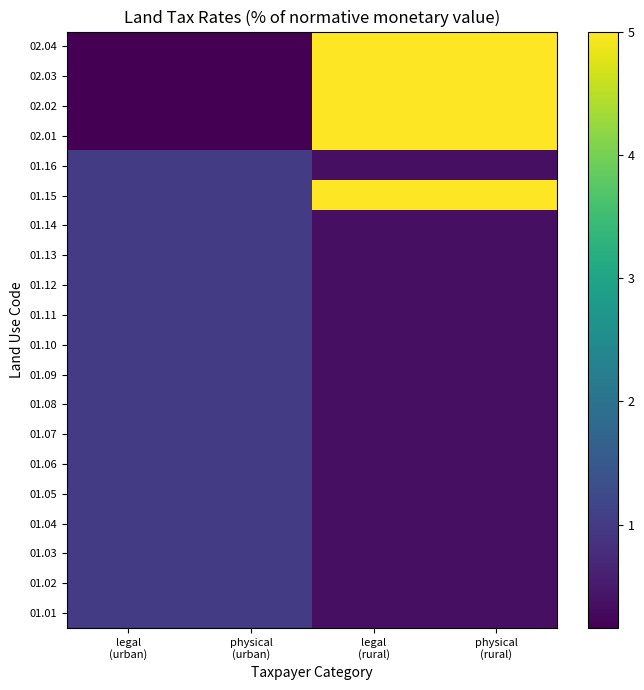

Reading left to right, what are all the values shown in this chart?

01.01: legal
(urban)=1.0	physical
(urban)=1.0	legal
(rural)=0.3	physical
(rural)=0.3
01.02: legal
(urban)=1.0	physical
(urban)=1.0	legal
(rural)=0.3	physical
(rural)=0.3
01.03: legal
(urban)=1.0	physical
(urban)=1.0	legal
(rural)=0.3	physical
(rural)=0.3
01.04: legal
(urban)=1.0	physical
(urban)=1.0	legal
(rural)=0.3	physical
(rural)=0.3
01.05: legal
(urban)=1.0	physical
(urban)=1.0	legal
(rural)=0.3	physical
(rural)=0.3
01.06: legal
(urban)=1.0	physical
(urban)=1.0	legal
(rural)=0.3	physical
(rural)=0.3
01.07: legal
(urban)=1.0	physical
(urban)=1.0	legal
(rural)=0.3	physical
(rural)=0.3
01.08: legal
(urban)=1.0	physical
(urban)=1.0	legal
(rural)=0.3	physical
(rural)=0.3
01.09: legal
(urban)=1.0	physical
(urban)=1.0	legal
(rural)=0.3	physical
(rural)=0.3
01.10: legal
(urban)=1.0	physical
(urban)=1.0	legal
(rural)=0.3	physical
(rural)=0.3
01.11: legal
(urban)=1.0	physical
(urban)=1.0	legal
(rural)=0.3	physical
(rural)=0.3
01.12: legal
(urban)=1.0	physical
(urban)=1.0	legal
(rural)=0.3	physical
(rural)=0.3
01.13: legal
(urban)=1.0	physical
(urban)=1.0	legal
(rural)=0.3	physical
(rural)=0.3
01.14: legal
(urban)=1.0	physical
(urban)=1.0	legal
(rural)=0.3	physical
(rural)=0.3
01.15: legal
(urban)=1.0	physical
(urban)=1.0	legal
(rural)=5.0	physical
(rural)=5.0
01.16: legal
(urban)=1.0	physical
(urban)=1.0	legal
(rural)=0.3	physical
(rural)=0.3
02.01: legal
(urban)=0.2	physical
(urban)=0.2	legal
(rural)=5.0	physical
(rural)=5.0
02.02: legal
(urban)=0.2	physical
(urban)=0.2	legal
(rural)=5.0	physical
(rural)=5.0
02.03: legal
(urban)=0.2	physical
(urban)=0.2	legal
(rural)=5.0	physical
(rural)=5.0
02.04: legal
(urban)=0.2	physical
(urban)=0.2	legal
(rural)=5.0	physical
(rural)=5.0